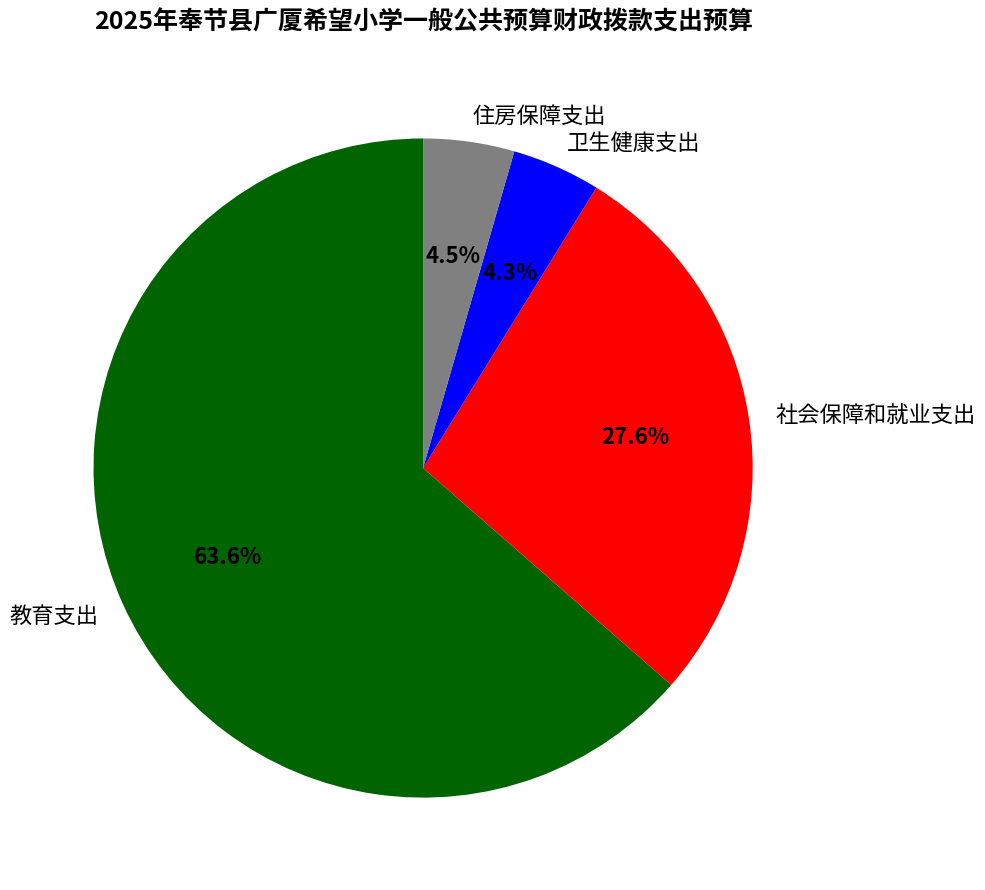

What percentage is NOT represented by 住房保障支出?

95.5%